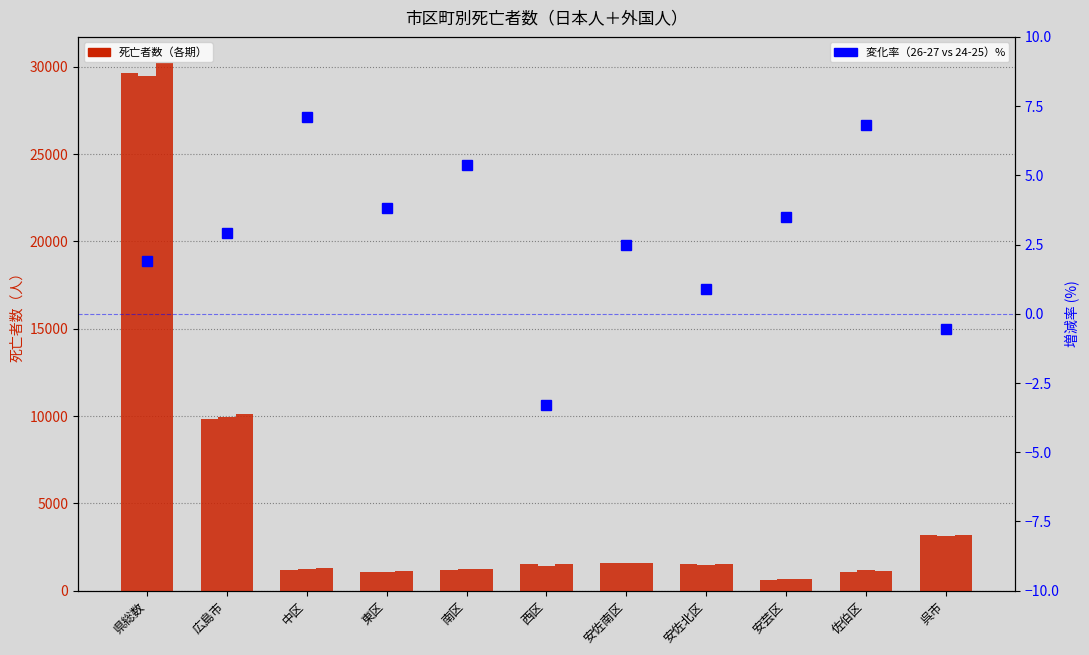

Which label corresponds to the smallest value in the chart?

西区